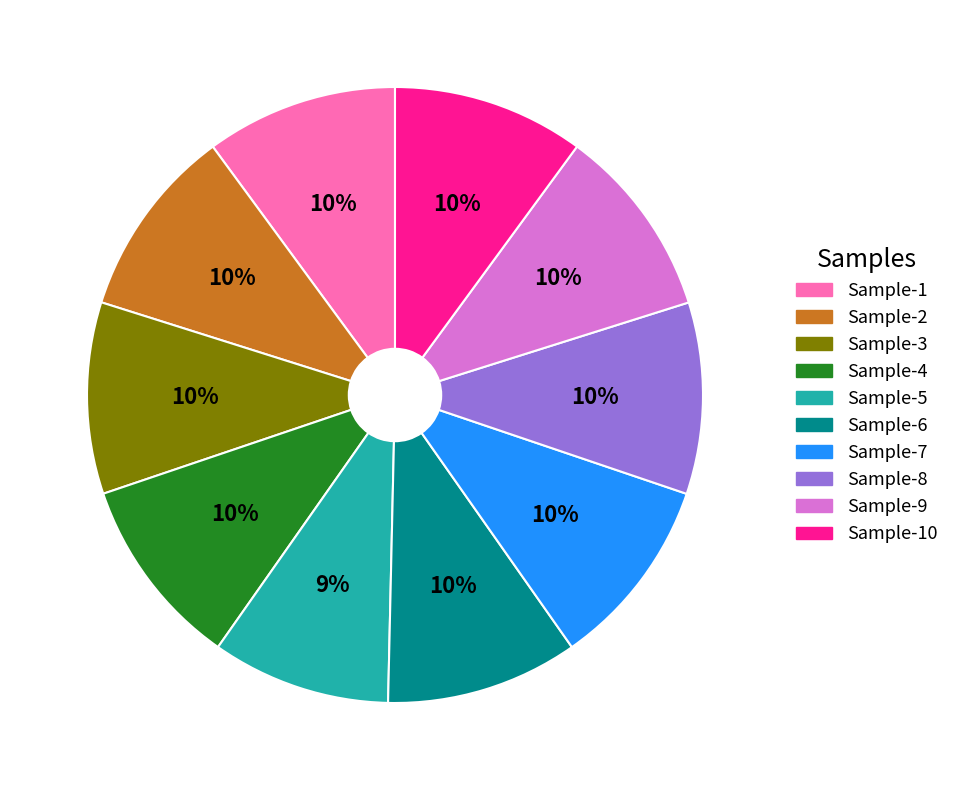

Is there a majority slice in this chart?

No